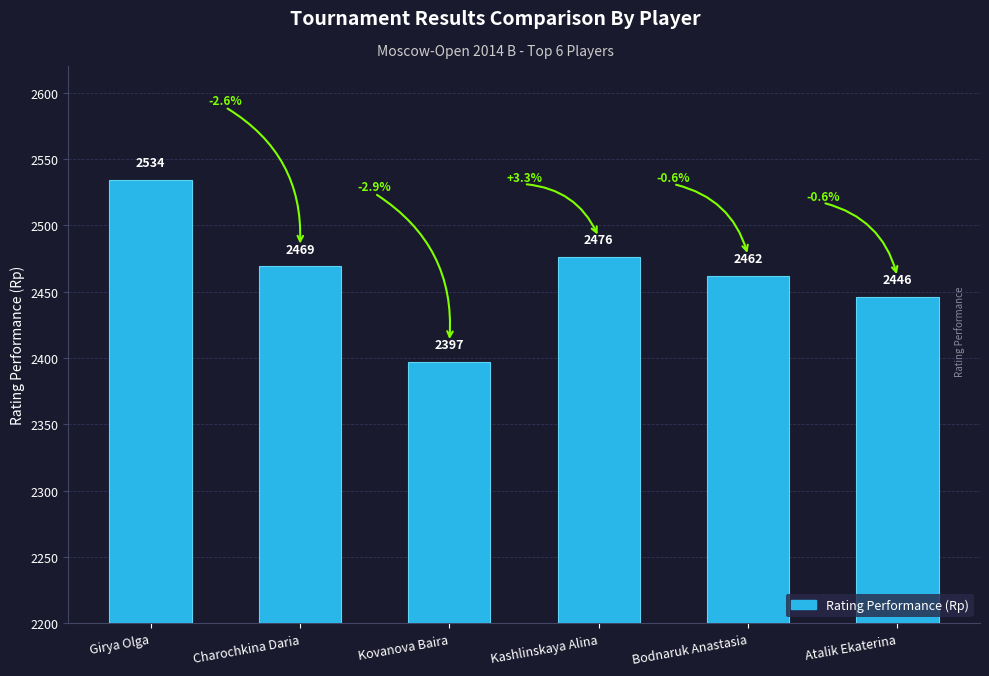

What is the change in value from Charochkina Daria to Bodnaruk Anastasia?

-7